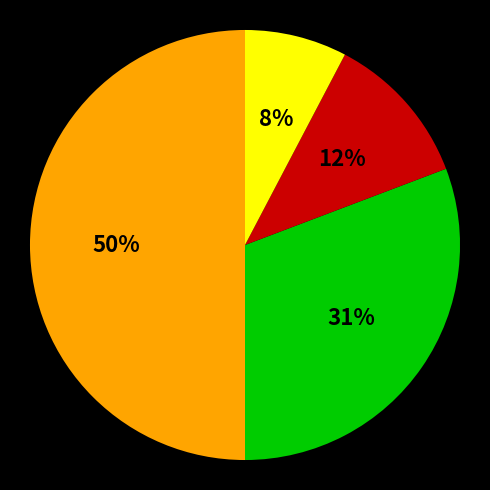

To the nearest percent, what is the average slice percentage?

25%